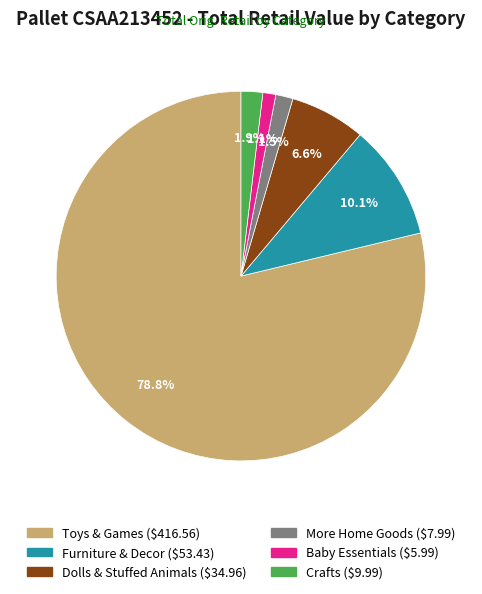

How much of the chart is everything except More Home Goods?

98.5%